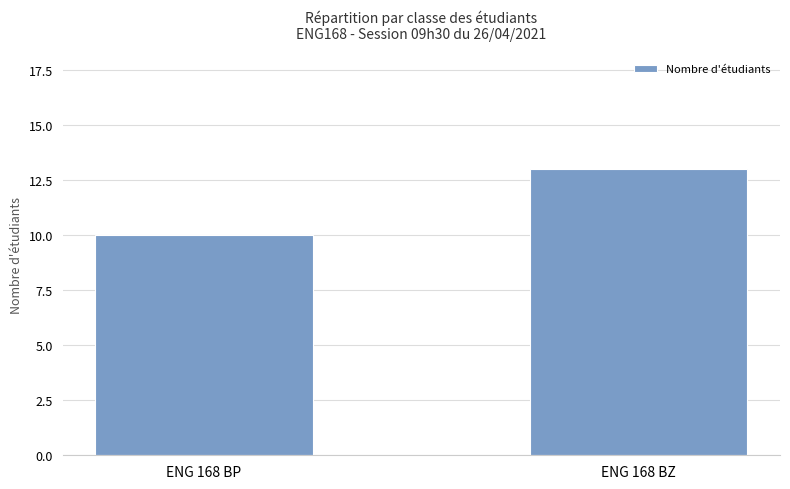

Rank the categories by value from highest to lowest.

ENG 168 BZ, ENG 168 BP